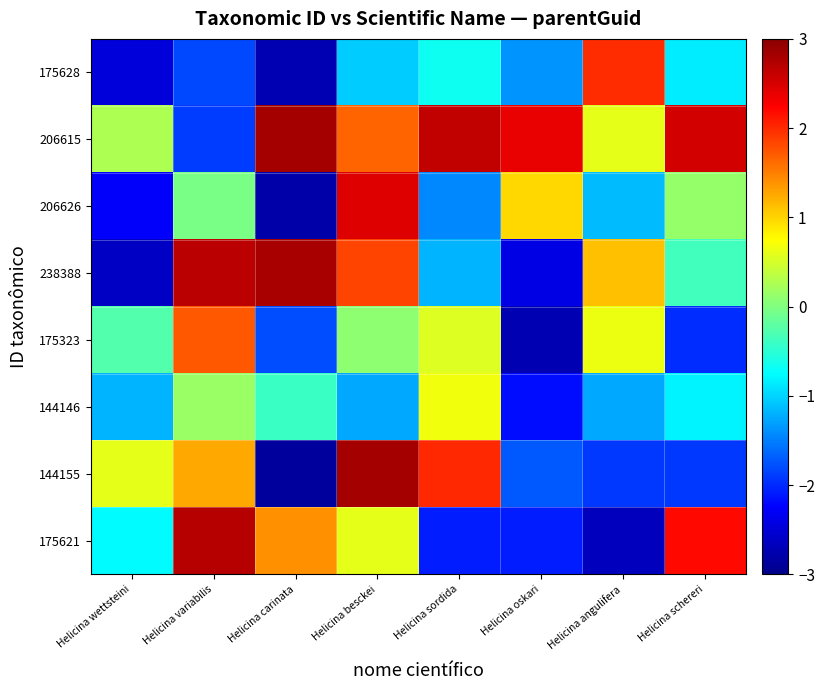

Reading right to left, transcribe all the data shown in this chart.

175621: Helicina schereri=2.2	Helicina angulifera=-2.7	Helicina oskari=-2.1	Helicina sordida=-2.1	Helicina besckei=0.6	Helicina carinata=1.4	Helicina variabilis=2.7	Helicina wettsteini=-0.8
144155: Helicina schereri=-1.9	Helicina angulifera=-1.9	Helicina oskari=-1.7	Helicina sordida=2.0	Helicina besckei=2.8	Helicina carinata=-2.9	Helicina variabilis=1.2	Helicina wettsteini=0.6
144146: Helicina schereri=-0.8	Helicina angulifera=-1.2	Helicina oskari=-2.2	Helicina sordida=0.7	Helicina besckei=-1.3	Helicina carinata=-0.4	Helicina variabilis=0.1	Helicina wettsteini=-1.2
175323: Helicina schereri=-2.0	Helicina angulifera=0.6	Helicina oskari=-2.7	Helicina sordida=0.6	Helicina besckei=0.1	Helicina carinata=-1.8	Helicina variabilis=1.7	Helicina wettsteini=-0.3
238388: Helicina schereri=-0.4	Helicina angulifera=1.1	Helicina oskari=-2.4	Helicina sordida=-1.2	Helicina besckei=1.9	Helicina carinata=2.8	Helicina variabilis=2.7	Helicina wettsteini=-2.6
206626: Helicina schereri=0.1	Helicina angulifera=-1.1	Helicina oskari=1.0	Helicina sordida=-1.4	Helicina besckei=2.5	Helicina carinata=-2.8	Helicina variabilis=-0.0	Helicina wettsteini=-2.3
206615: Helicina schereri=2.5	Helicina angulifera=0.6	Helicina oskari=2.4	Helicina sordida=2.6	Helicina besckei=1.7	Helicina carinata=2.8	Helicina variabilis=-1.9	Helicina wettsteini=0.3
175628: Helicina schereri=-0.9	Helicina angulifera=2.0	Helicina oskari=-1.4	Helicina sordida=-0.7	Helicina besckei=-1.0	Helicina carinata=-2.7	Helicina variabilis=-1.8	Helicina wettsteini=-2.5